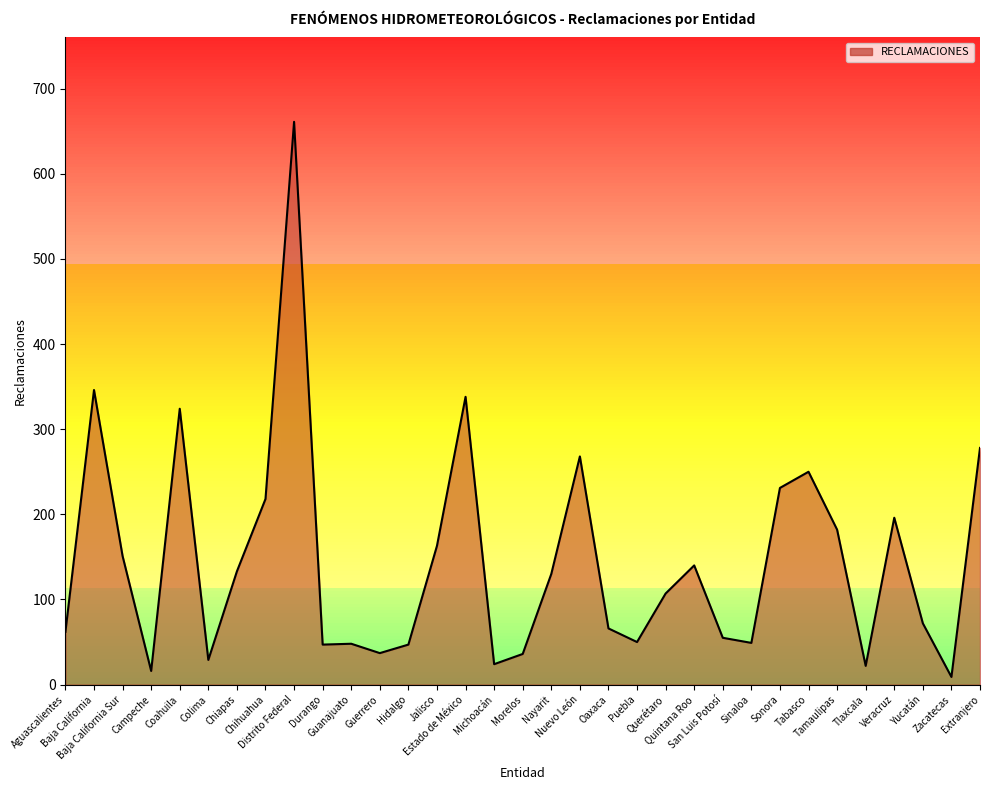

What is the greatest value displayed?

661